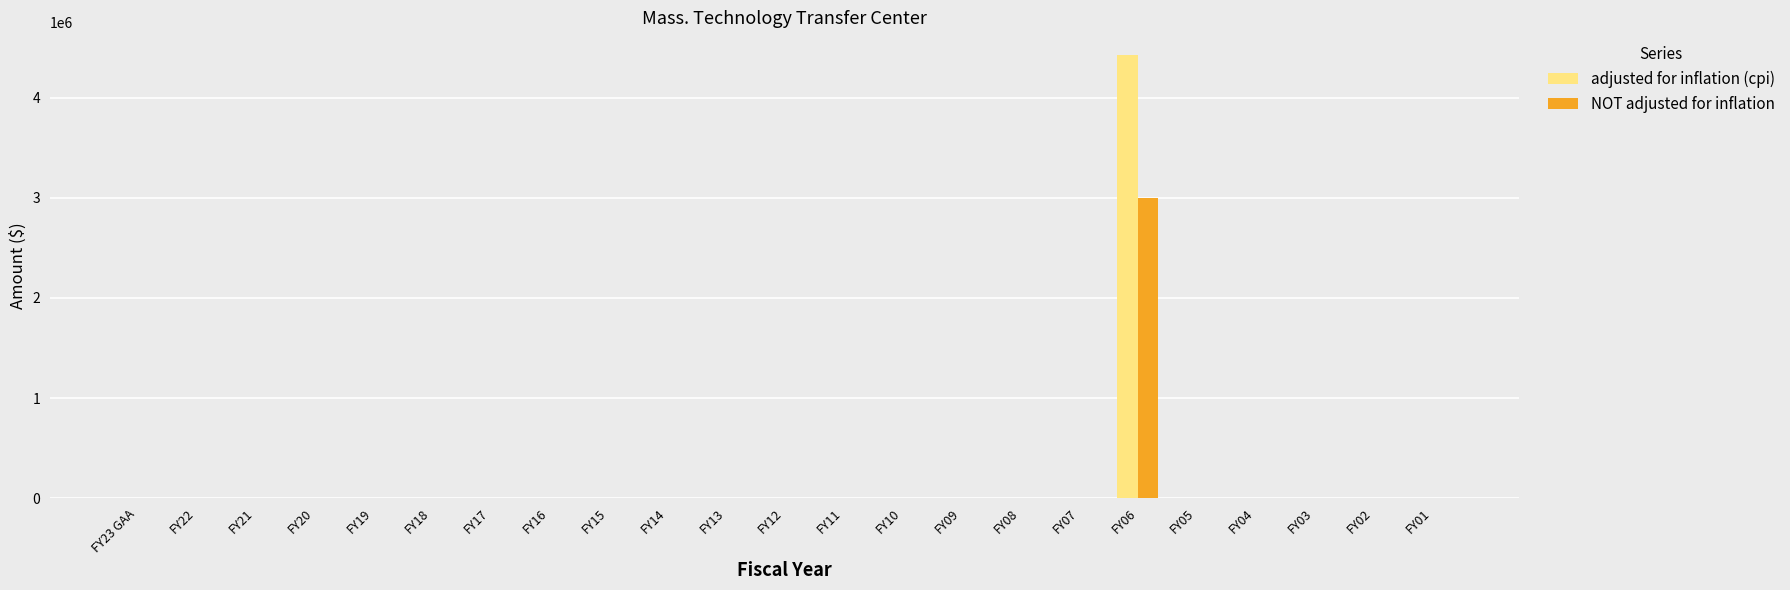

What is the maximum value shown in the chart?

4430064